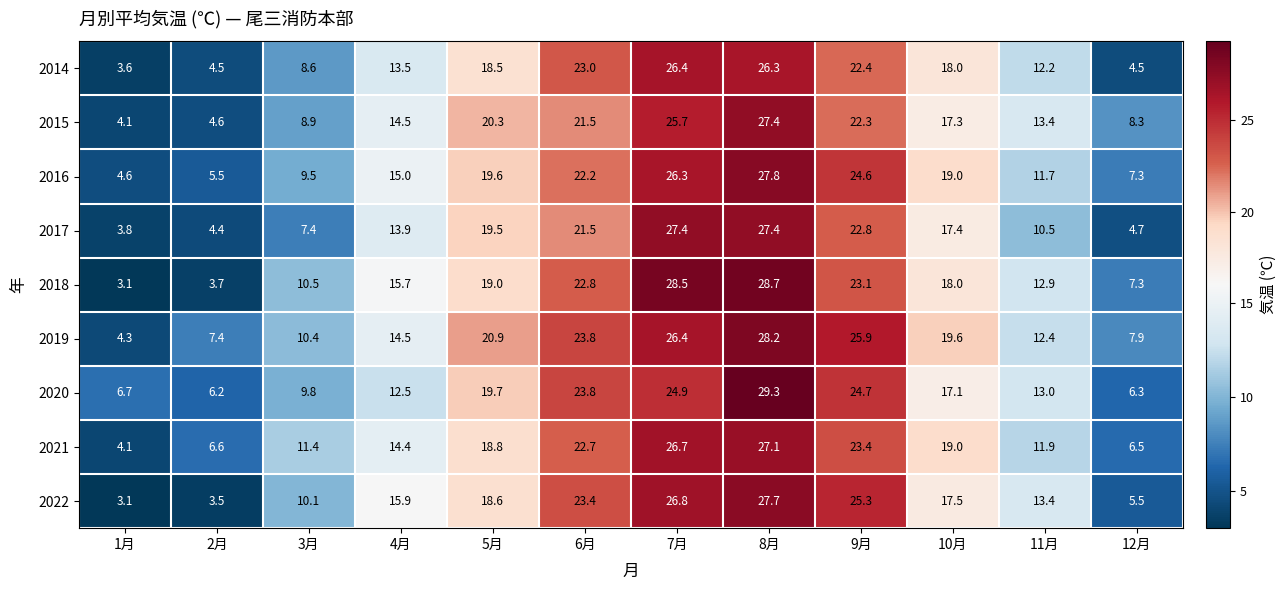

What is the total value across all series at 10月?

162.9